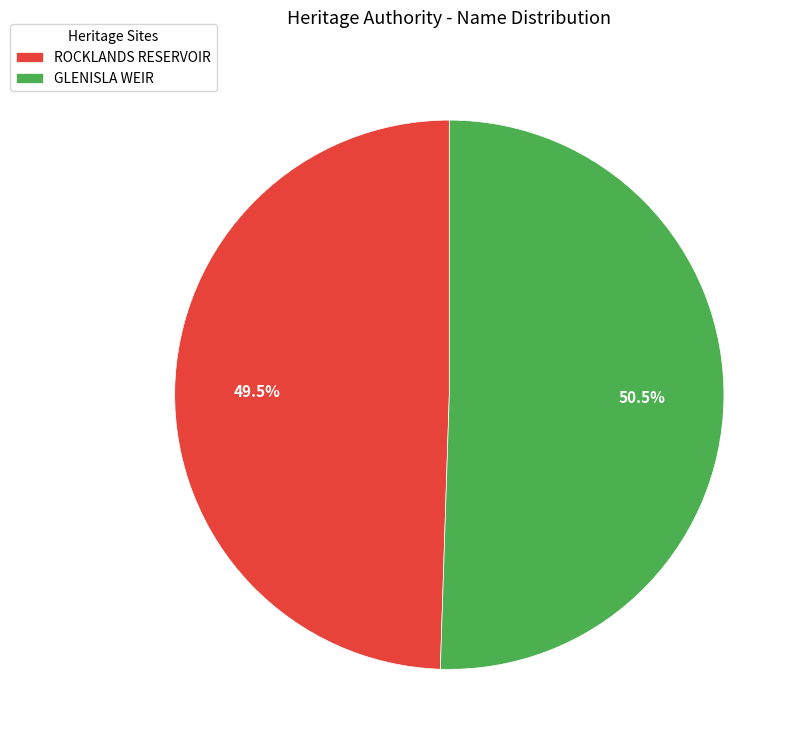

Rank the categories by value from highest to lowest.

GLENISLA WEIR, ROCKLANDS RESERVOIR